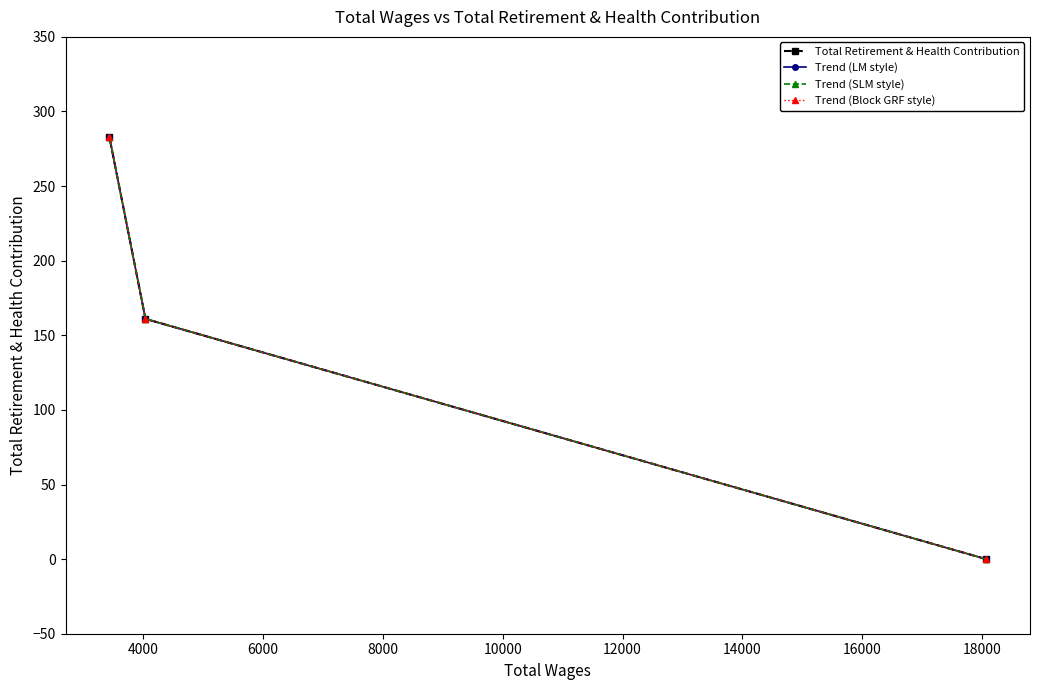

Which series has the largest total across all categories?

Total Retirement & Health Contribution